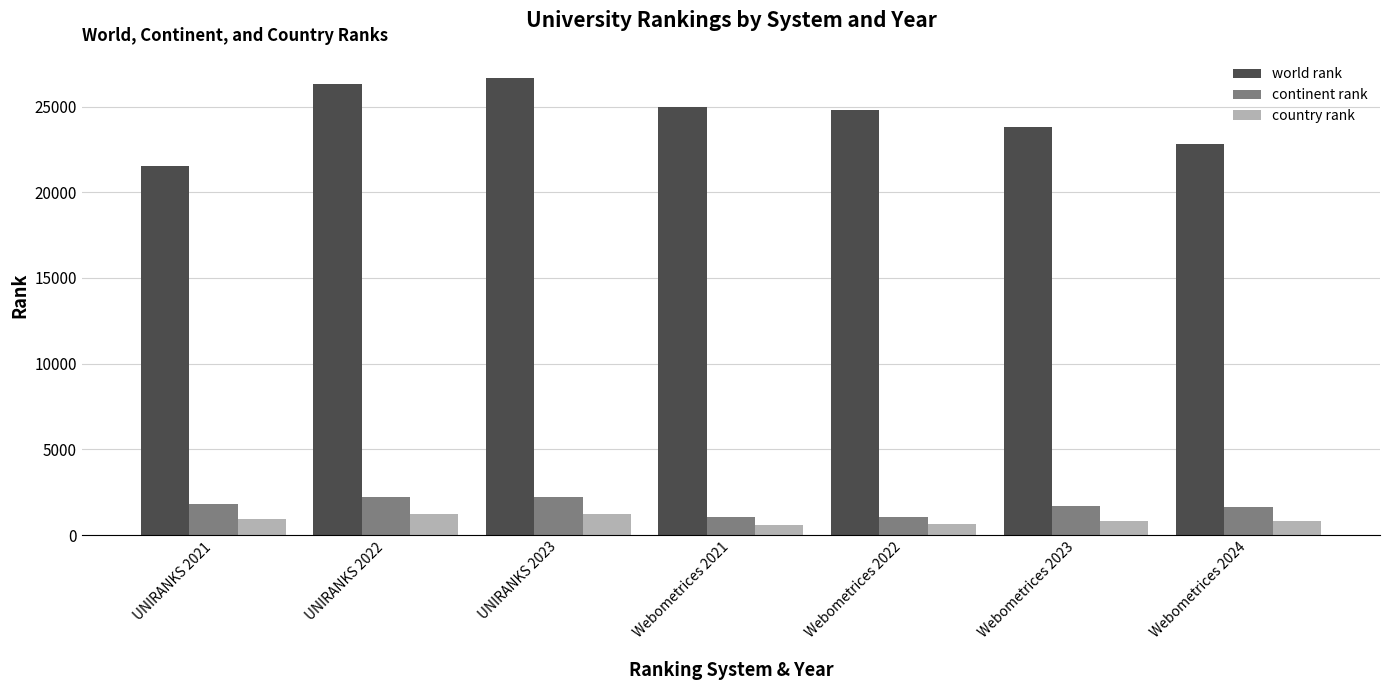

Which series has the largest total across all categories?

world rank